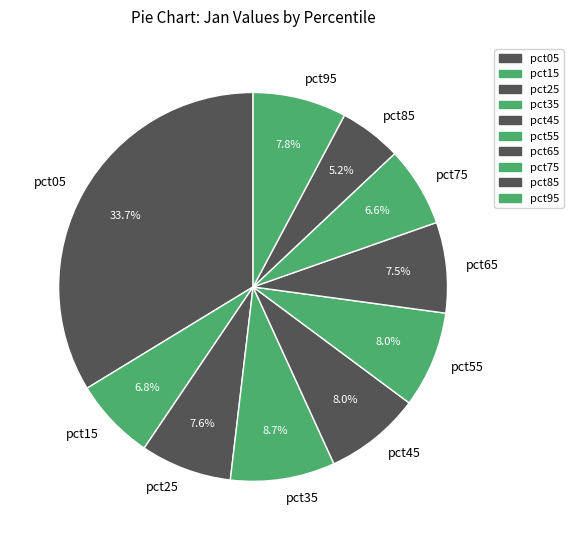

To the nearest percent, what portion does pct75 represent?

7%